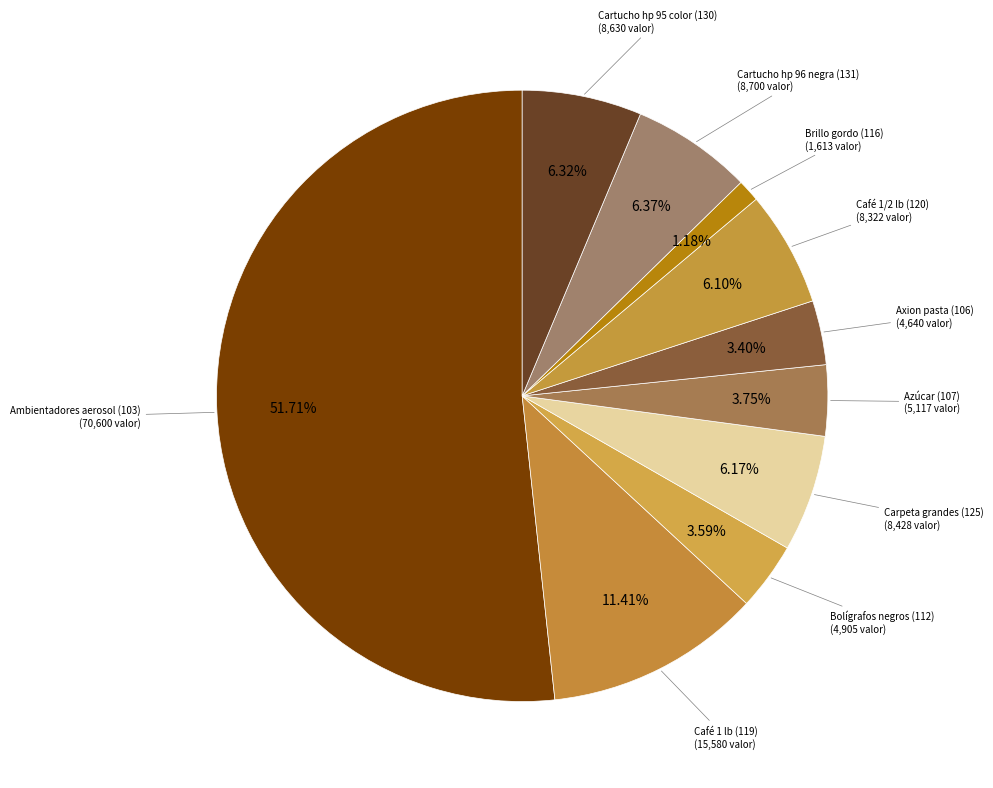

Rank the categories by value from highest to lowest.

Ambientadores de aire p/dispensador aerosol (103), Café sant domingo 1 lb (119), Cartucho de tinta hp 96 negra (131), Cartucho de tinta hp 95 color (130), Carpeta grandes blancas 3/hoyo (125), Café sant domingo 1/2 lb (120), Azúcar (107), Bolígrafos negros (112), Axion en pasta de fregar 265 gr (106), Brillo gordo (116)